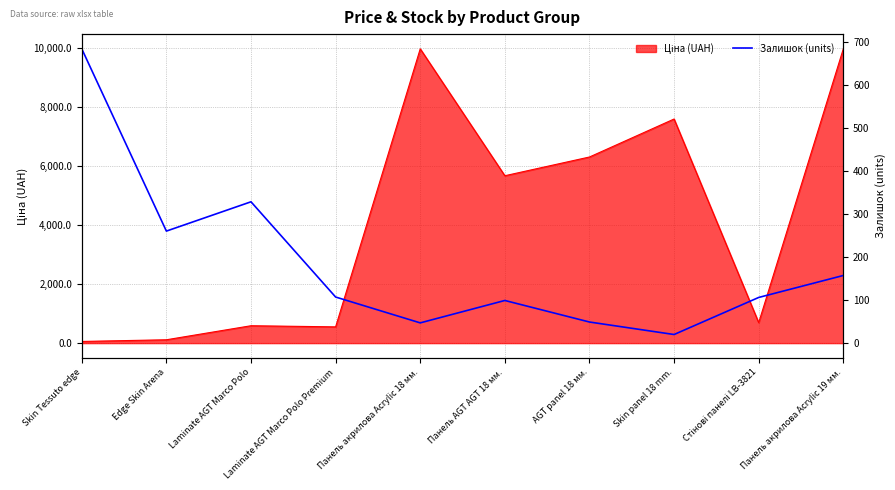

What is the label of the 6th point from the right?

Панель акрилова Acrylic 18 мм.